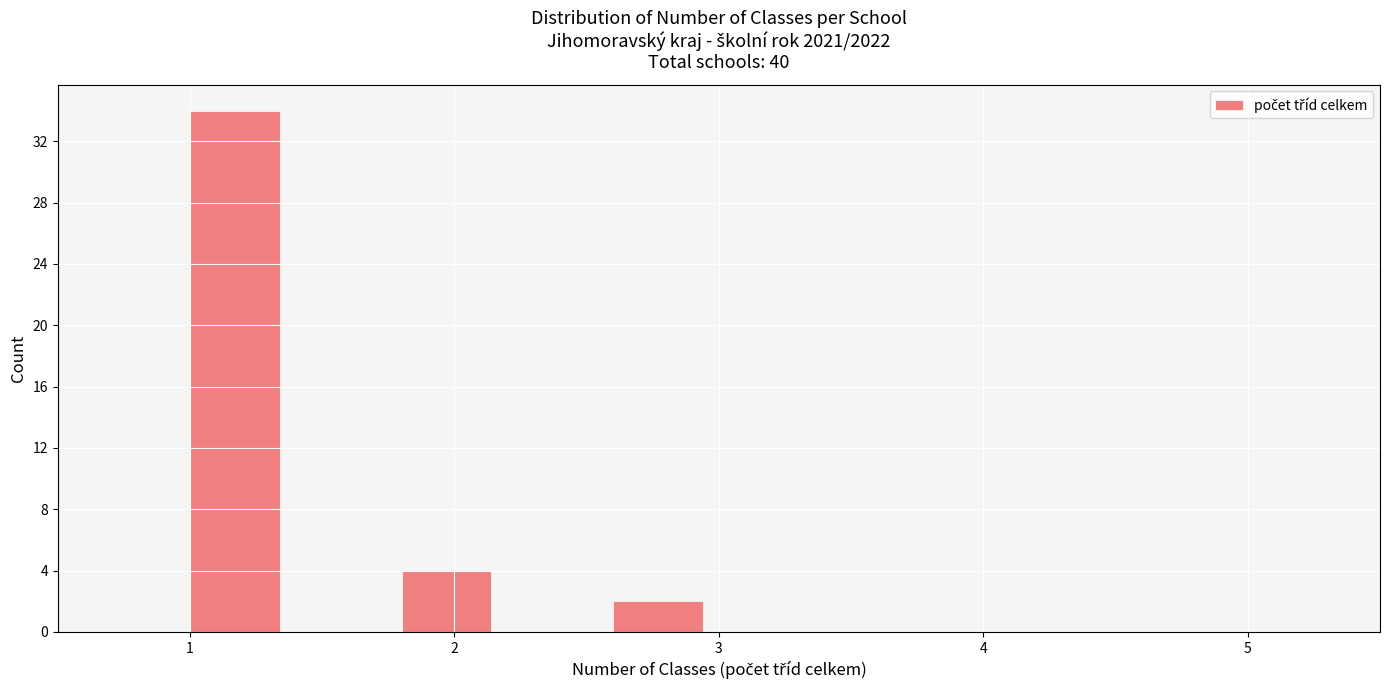

Reading left to right, transcribe this chart: for each bar, give the range it covers on the x-axis and its height. The values are not printed on the chart, so give them approximately, as read against the axis.

1.0 to 1.4: 34
1.4 to 1.8: 0
1.8 to 2.2: 4
2.2 to 2.6: 0
2.6 to 3.0: 2